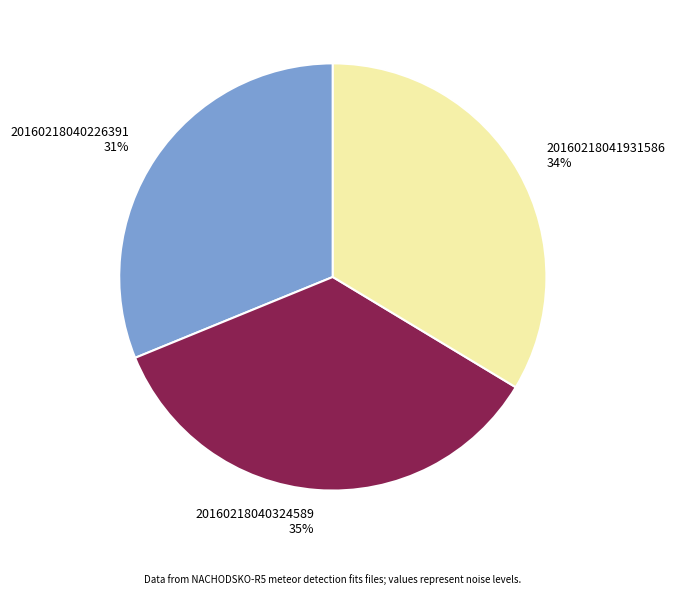

Which slice is the smallest?

20160218040226391